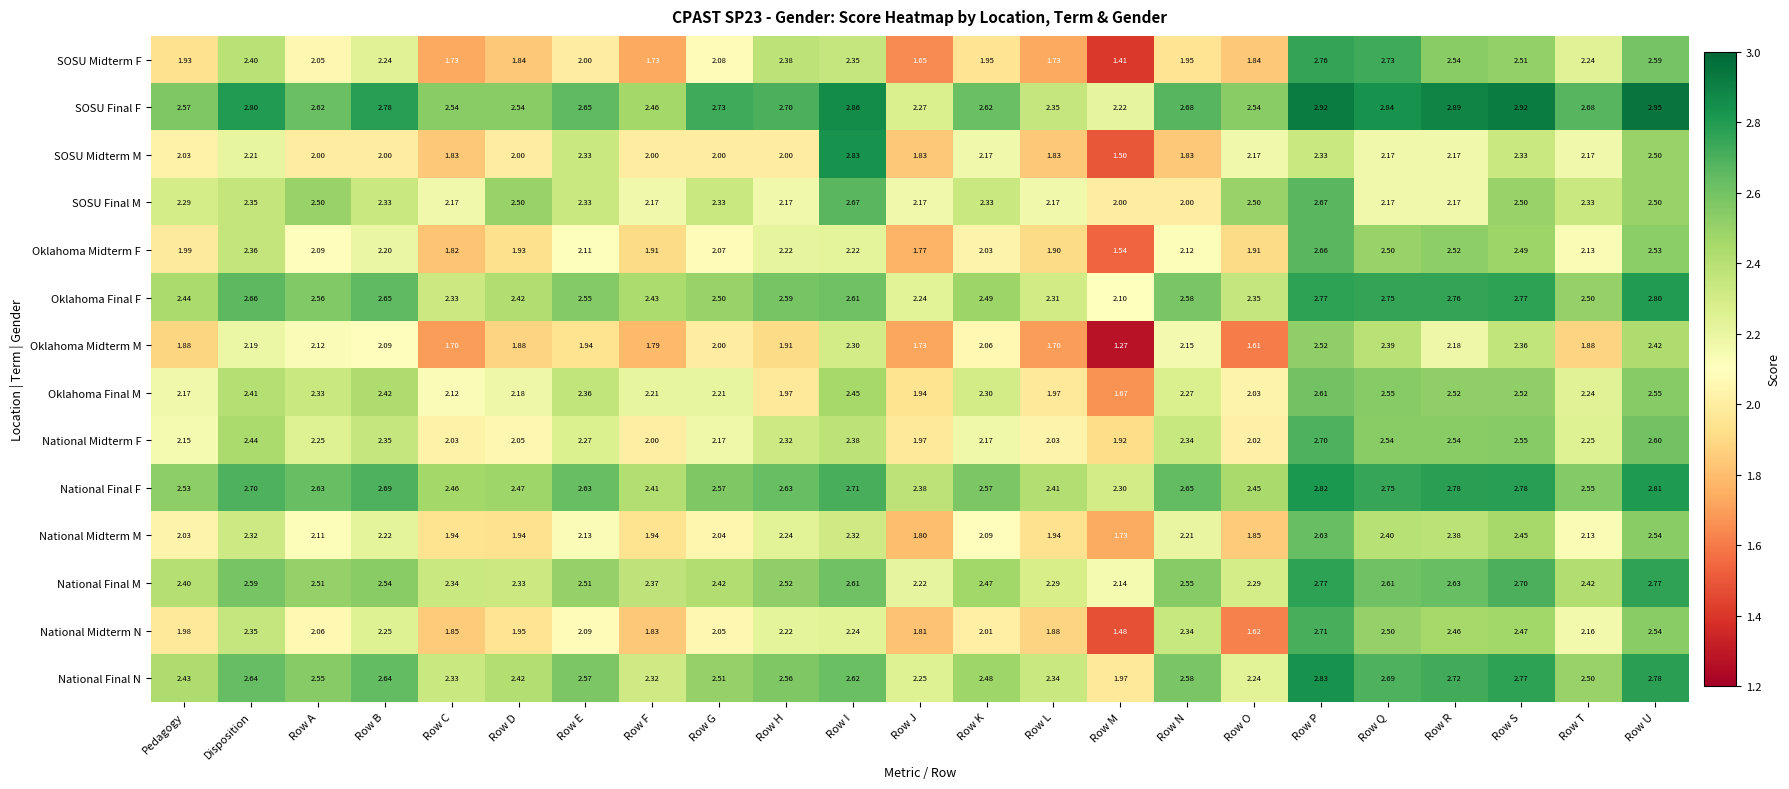

Which category has the highest value in the Oklahoma Final M series?

Row P